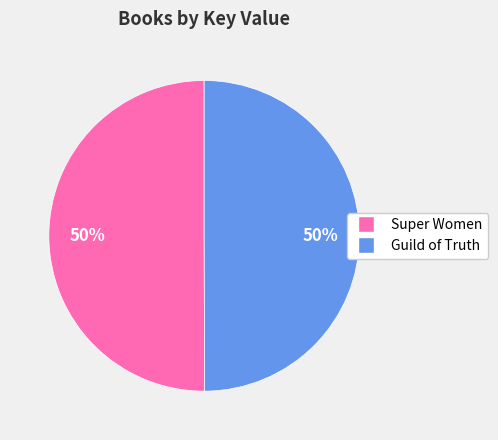

Combined, do Guild of Truth and Super Women account for over 50%?

Yes